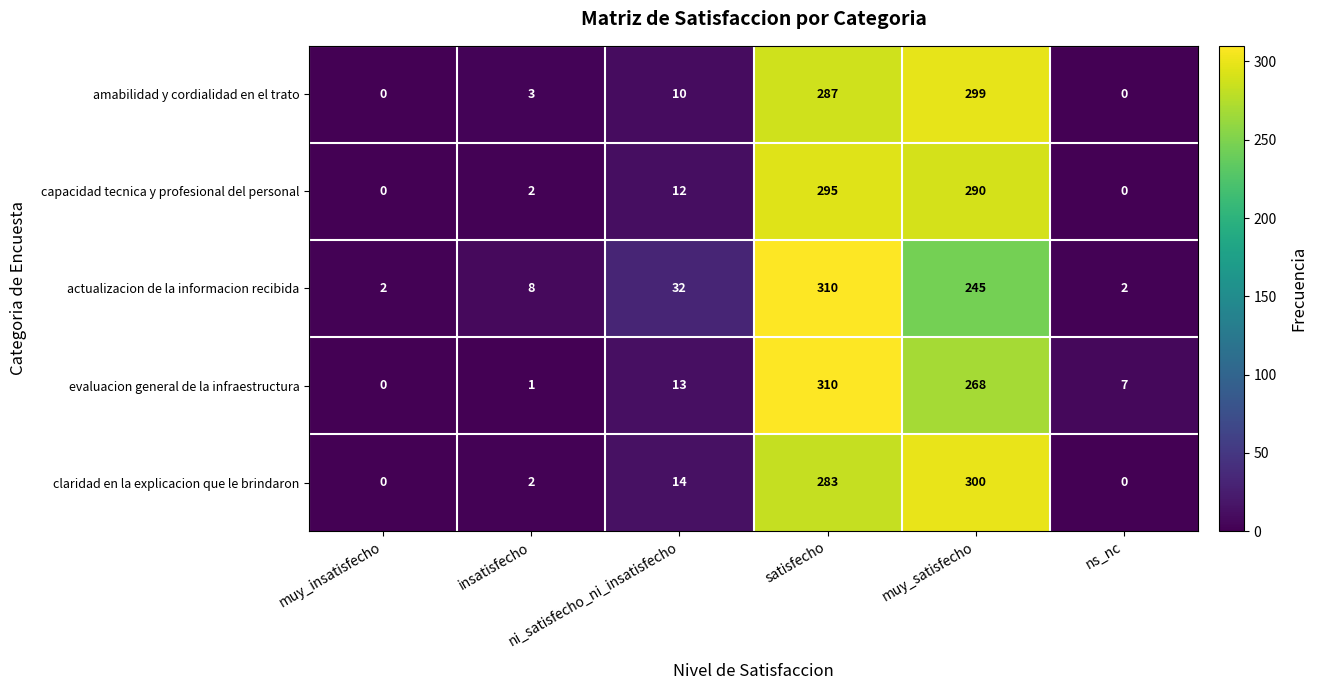

What is the average value of the claridad en la explicacion que le brindaron series?

100